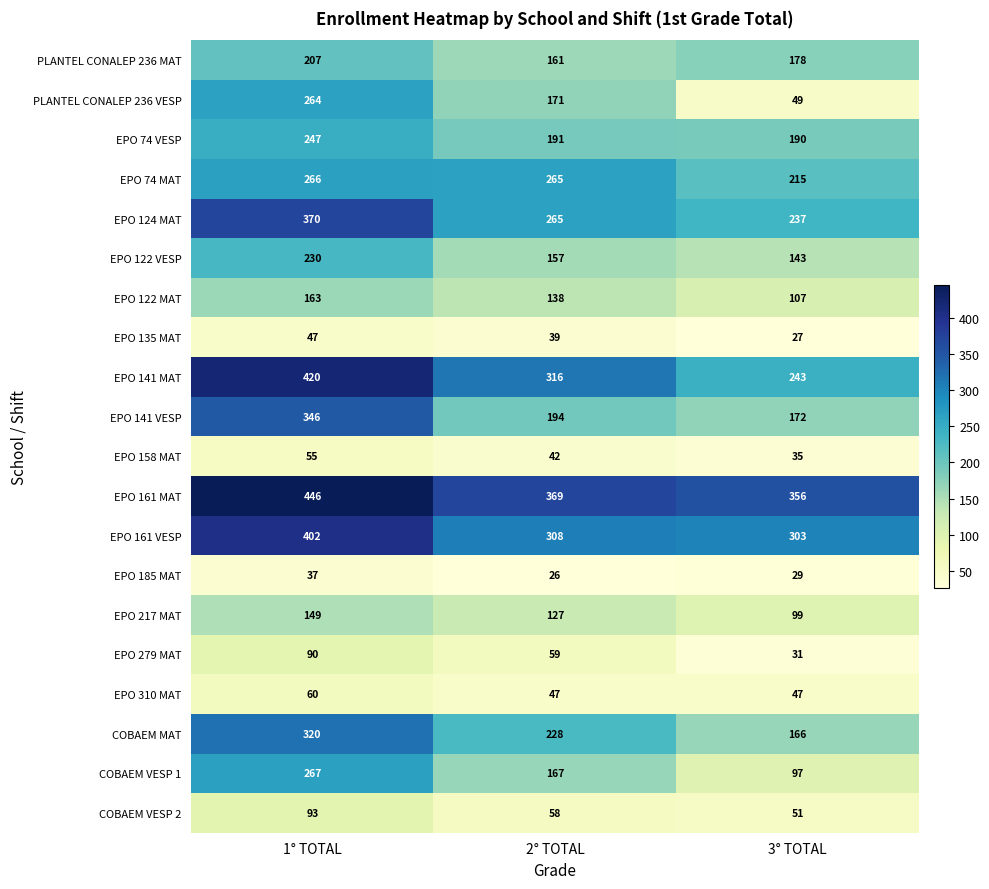

True or false: EPO 279 MAT has a value of 15 at 2° TOTAL.

False